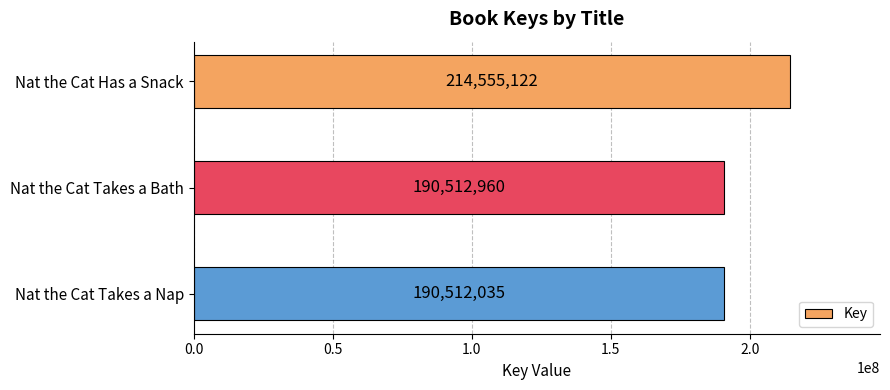

What is the label of the 2nd bar from the bottom?

Nat the Cat Takes a Bath